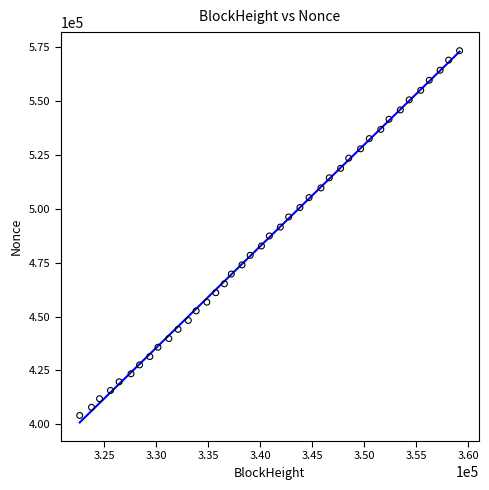

What is the range of X values (max minus min)?

36496